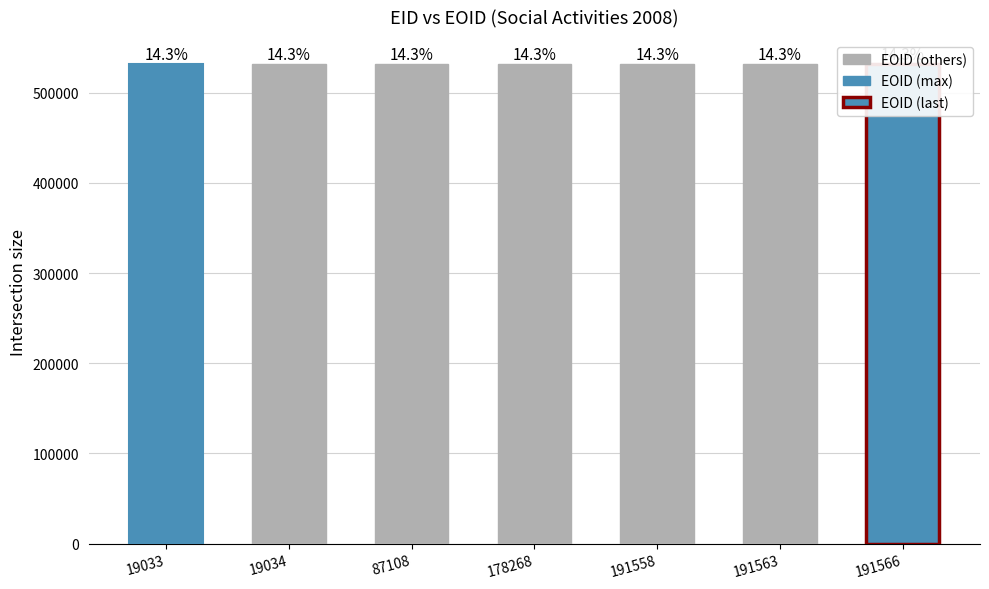

Are the bars horizontal?

No